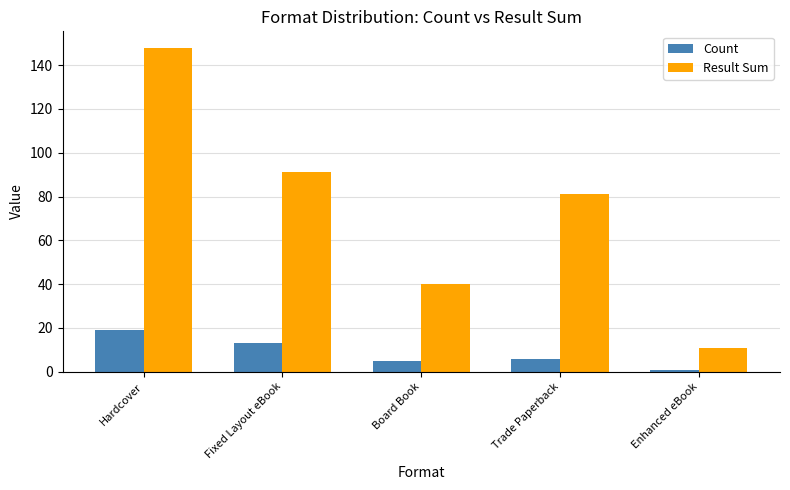

Reading right to left, what are all the values shown in this chart?

Count: Enhanced eBook=1	Trade Paperback=6	Board Book=5	Fixed Layout eBook=13	Hardcover=19
Result Sum: Enhanced eBook=11	Trade Paperback=81	Board Book=40	Fixed Layout eBook=91	Hardcover=148